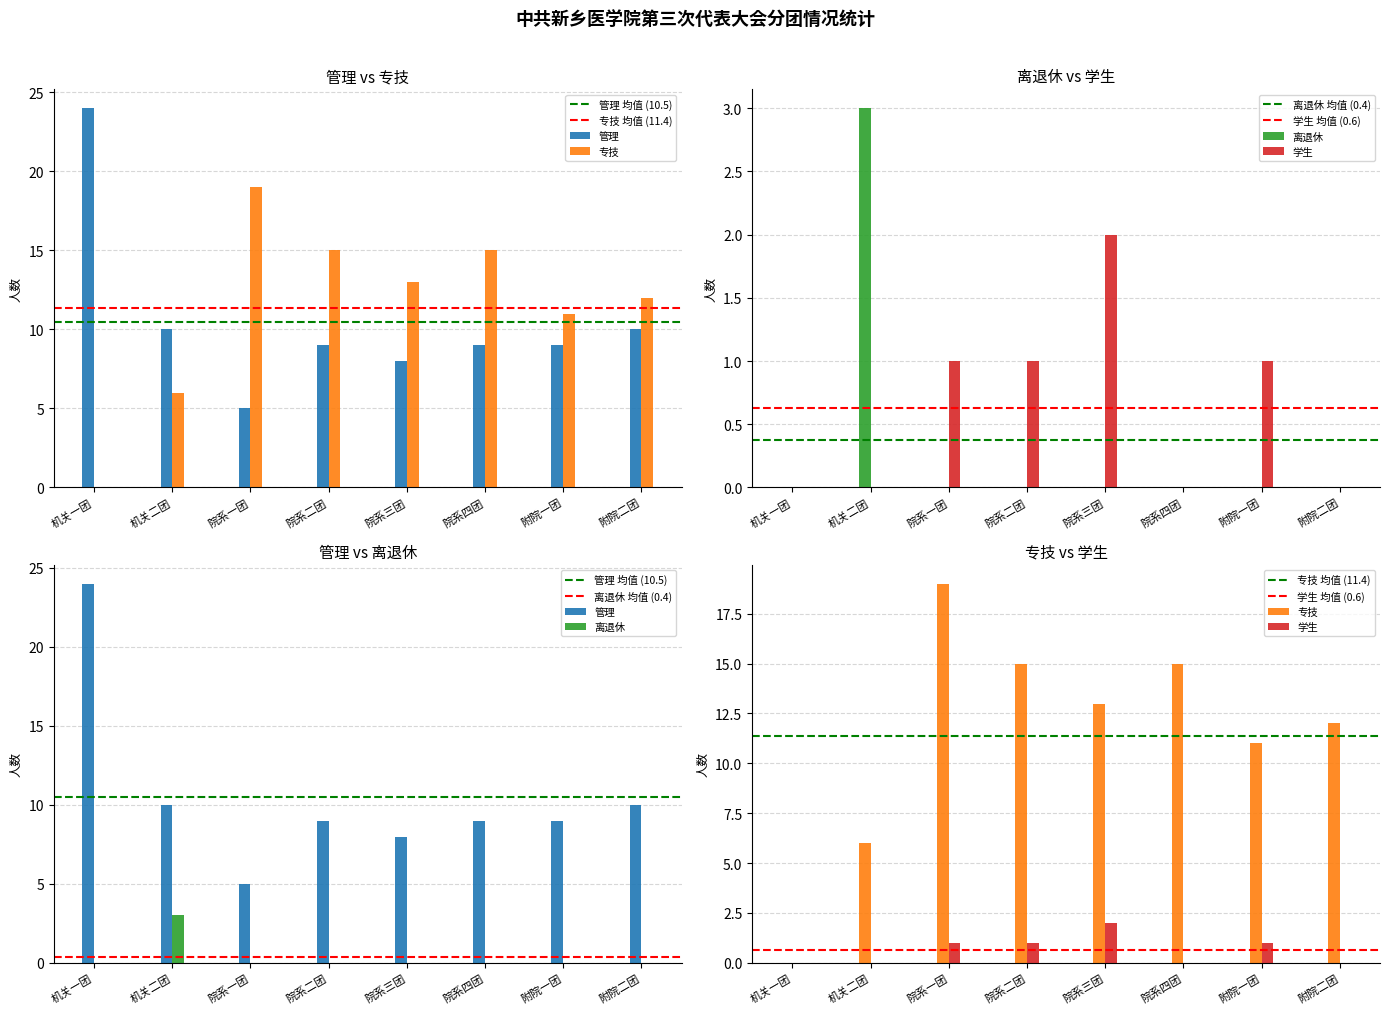

What value does the 管理 series have at 机关一团, to the nearest 5?

25